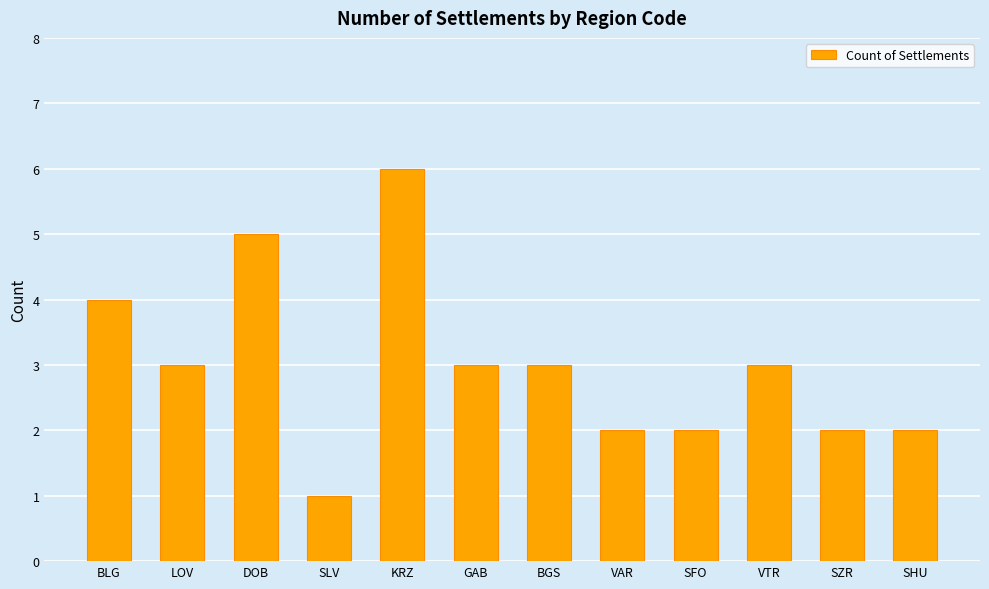

How many data points does each series have?

12